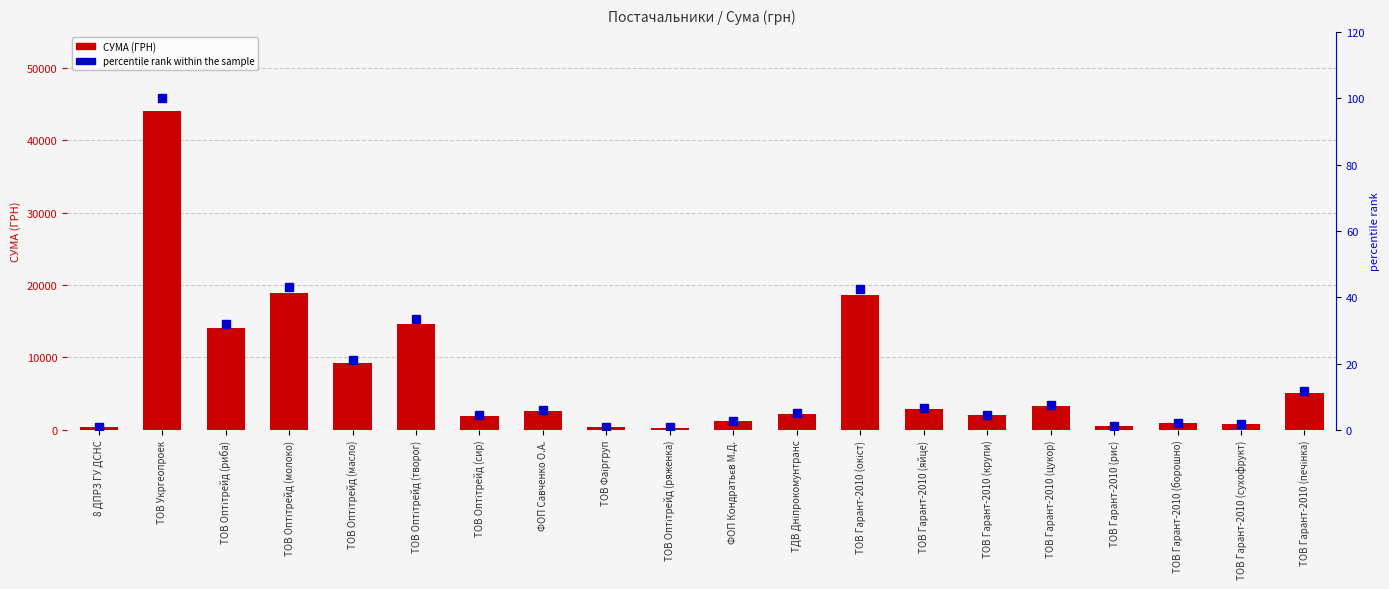

How many data points in percentile rank within the sample are above 6?

9